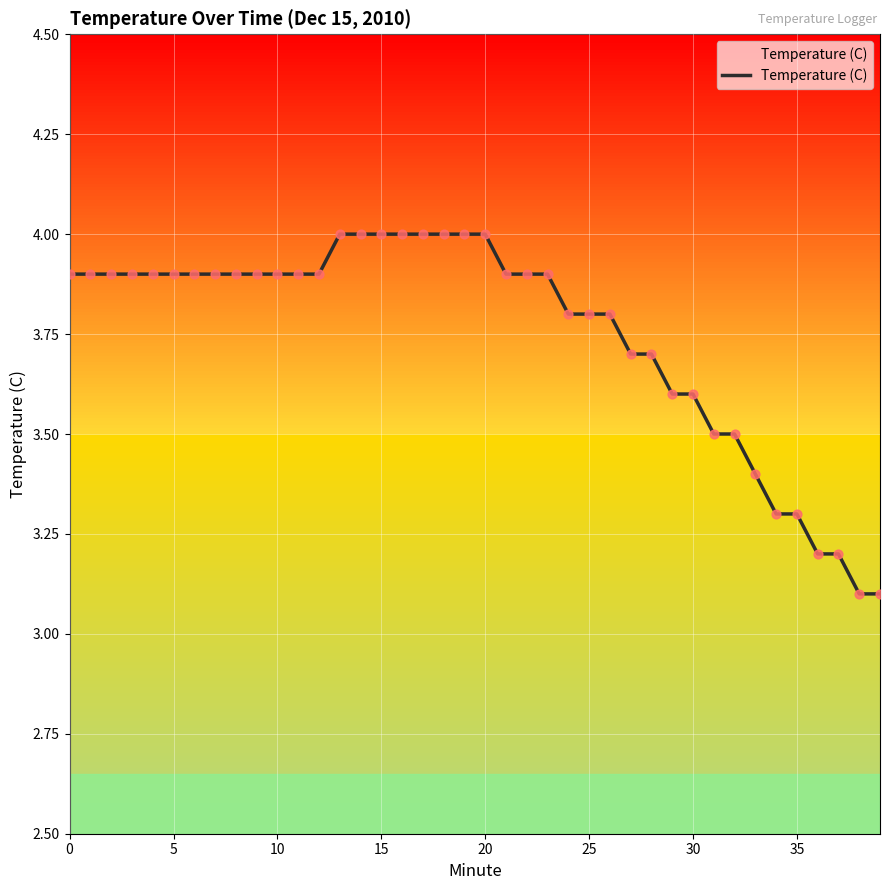

What is the maximum value shown in the chart?

4.0